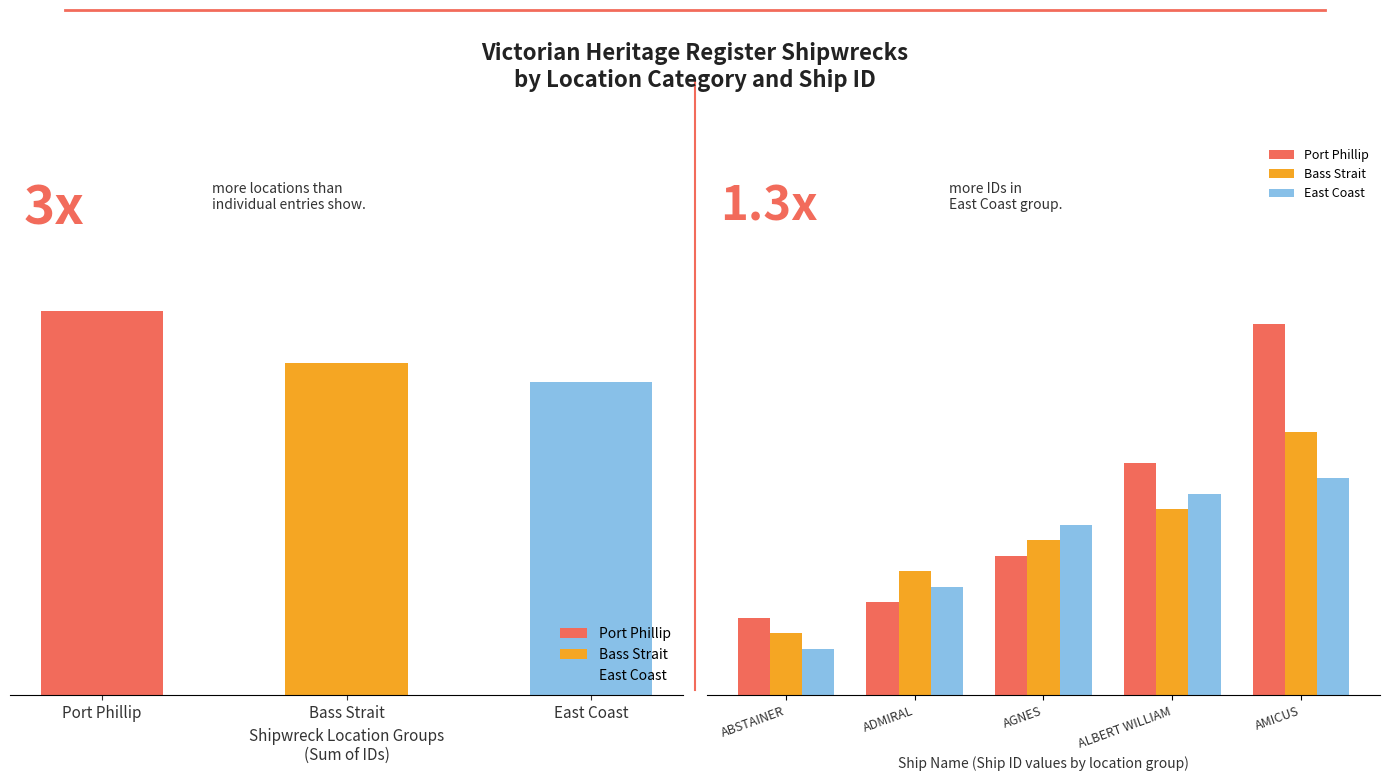

What is the greatest value displayed?

24